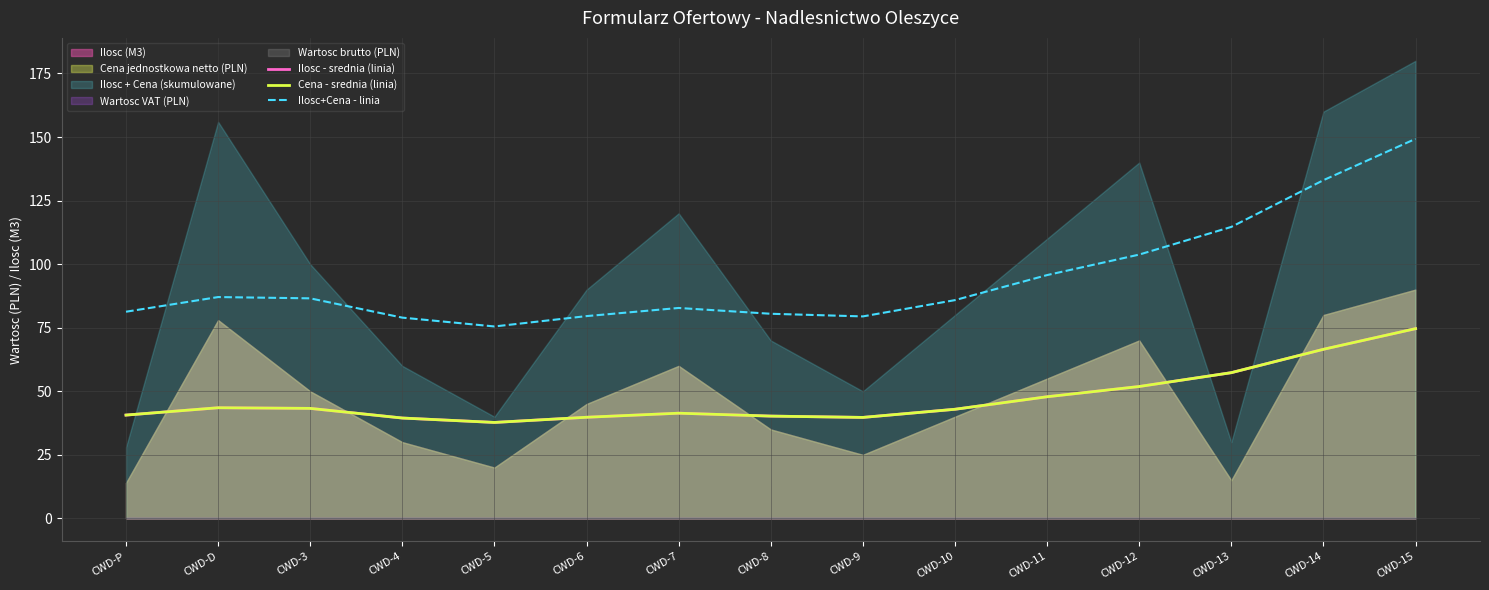

Which series changed the most between CWD-8 and CWD-15?

Ilosc+Cena - linia